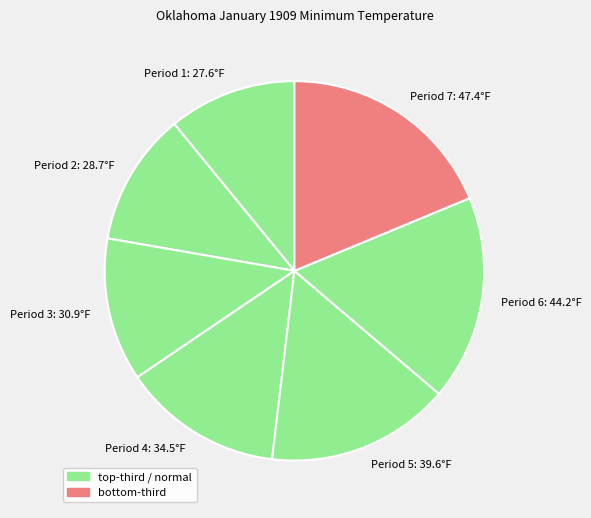

What is the ratio of the value at Period 3 to the value at Period 6?

0.7